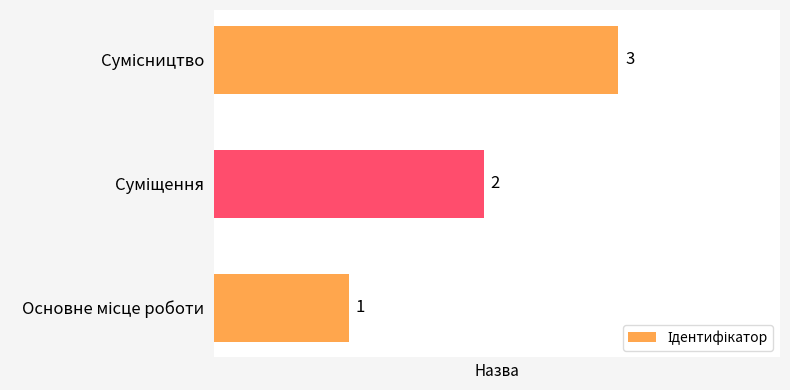

What is the maximum value shown in the chart?

3